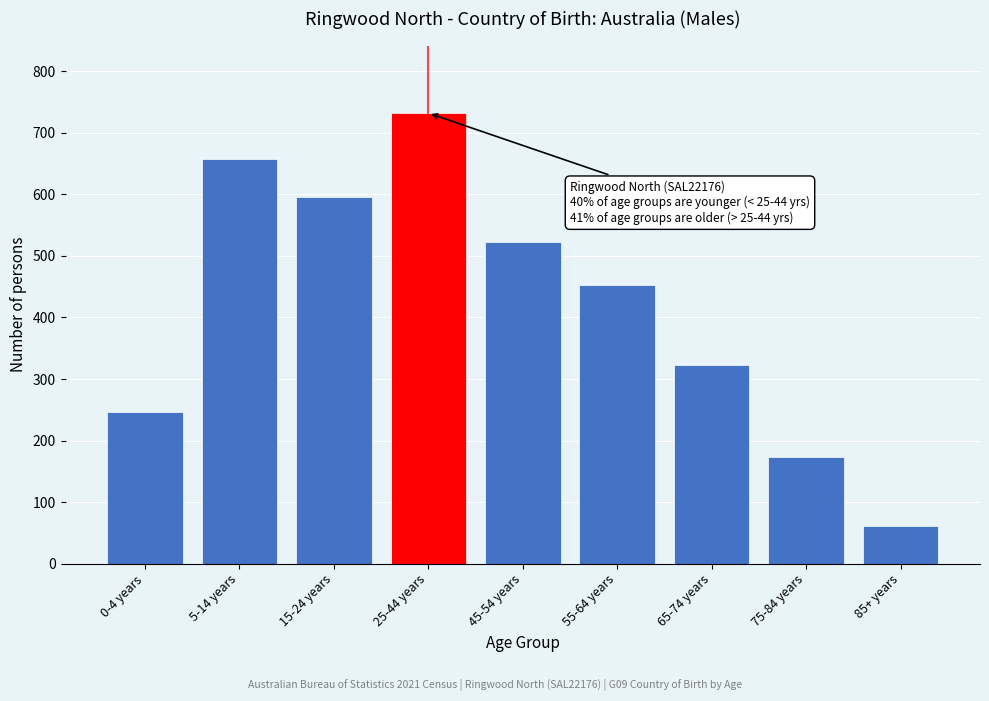

Reading left to right, what are all the values shown in this chart?

246	657	596	732	523	453	323	173	62